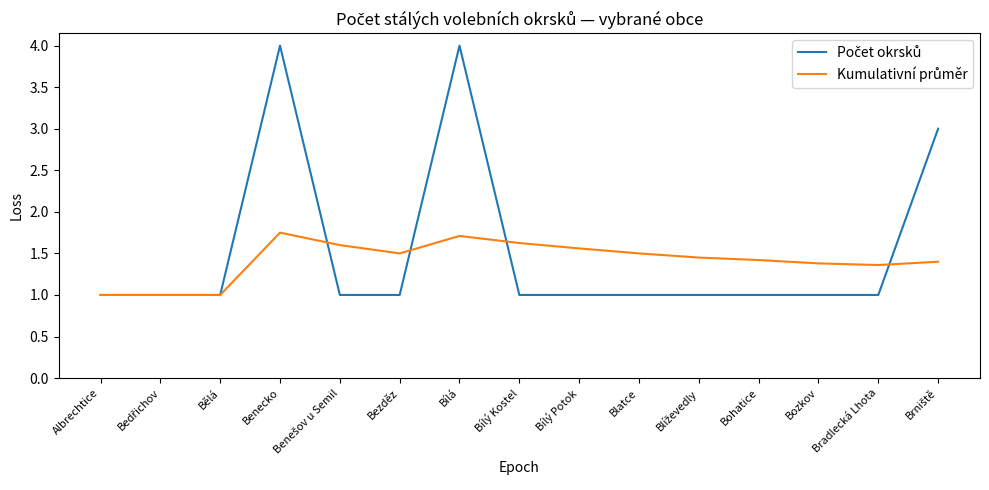

What is the total value across all series at Bozkov?

2.4